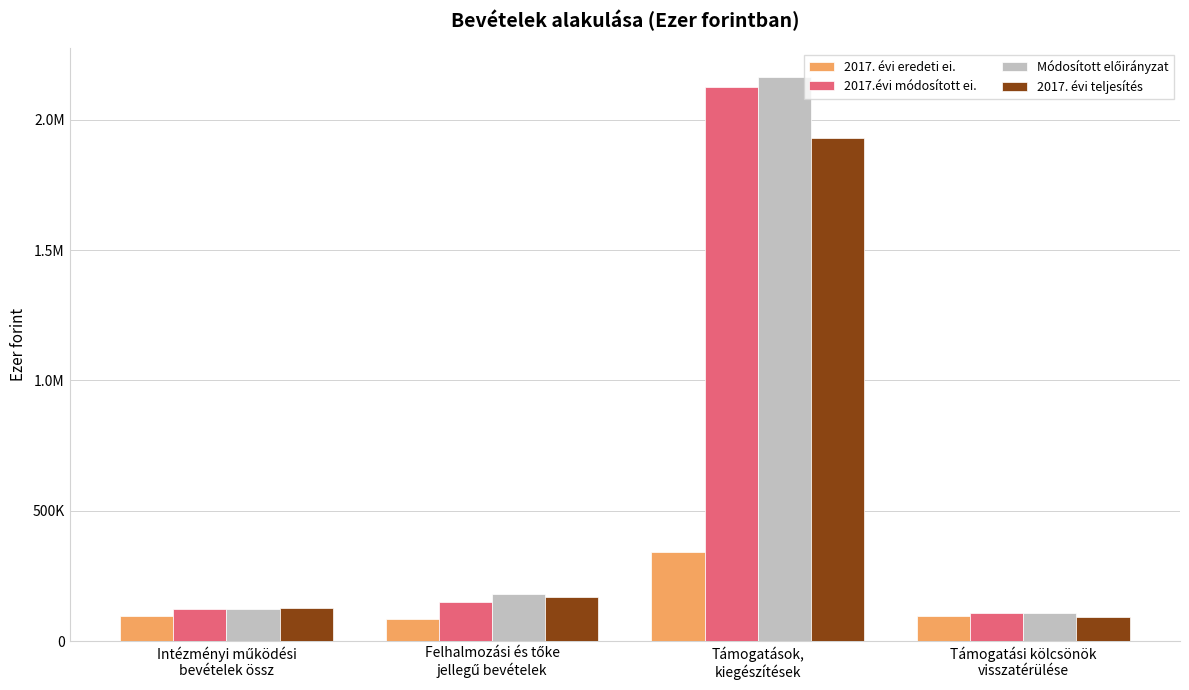

Which series has the largest total across all categories?

Módosított előirányzat